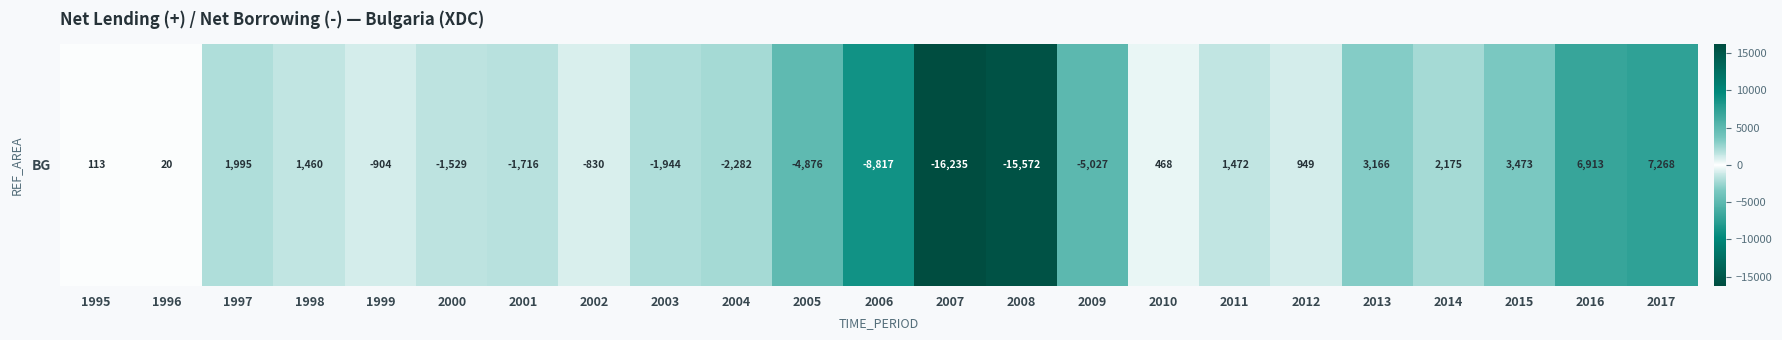

Which has a higher value, 1997 or 1999?

1997